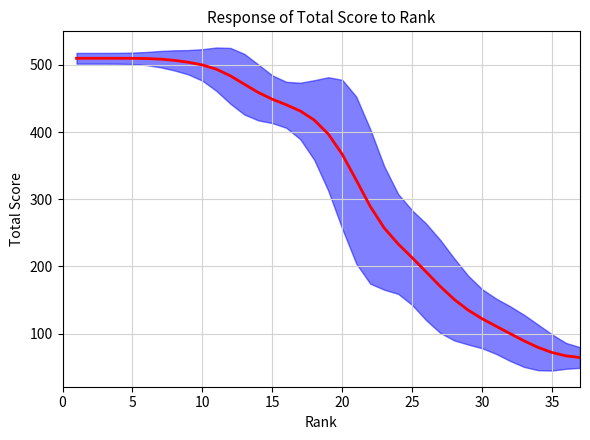

What is the smallest value displayed?

64.3